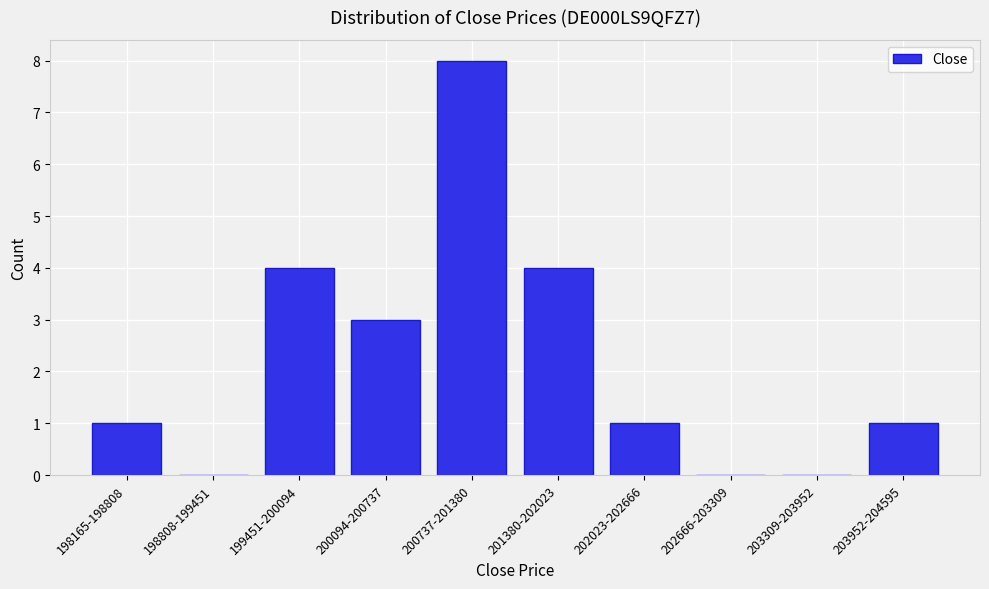

Reading right to left, transcribe all the data shown in this chart.

203952-204595=1	203309-203952=0	202666-203309=0	202023-202666=1	201380-202023=4	200737-201380=8	200094-200737=3	199451-200094=4	198808-199451=0	198165-198808=1